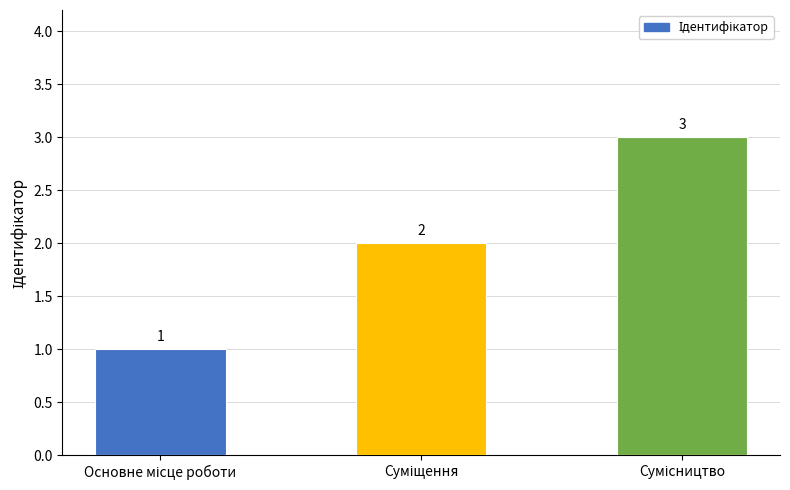

Reading right to left, extract all data points from this chart.

3	2	1